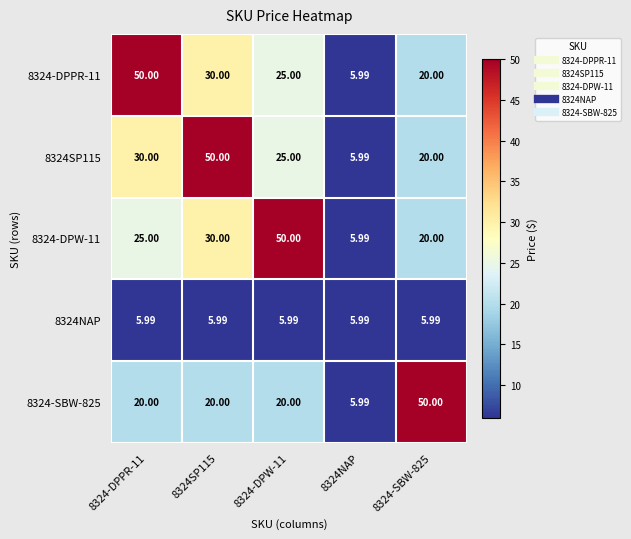

Is the value of 8324SP115 at 8324-DPPR-11 greater than the value of 8324-DPPR-11 at 8324-DPW-11?

Yes